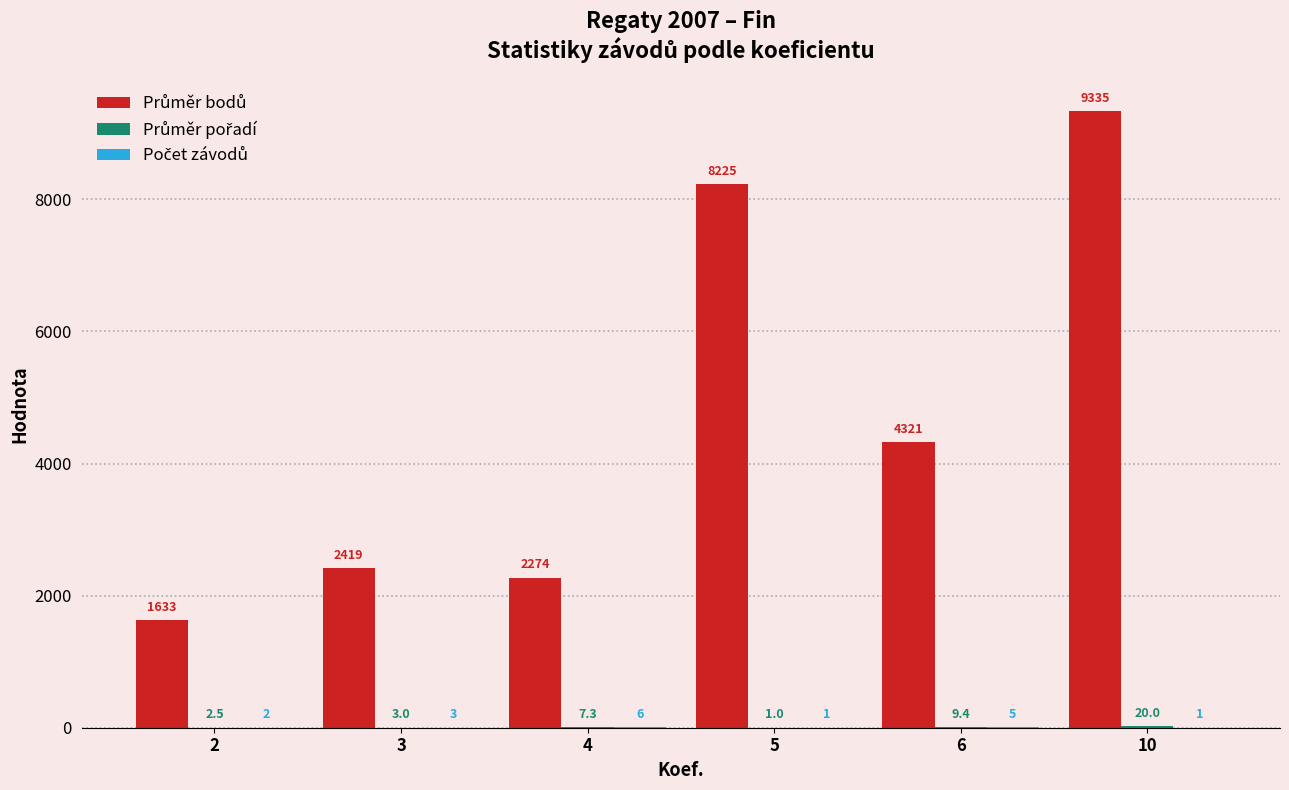

Does the chart contain stacked bars?

No